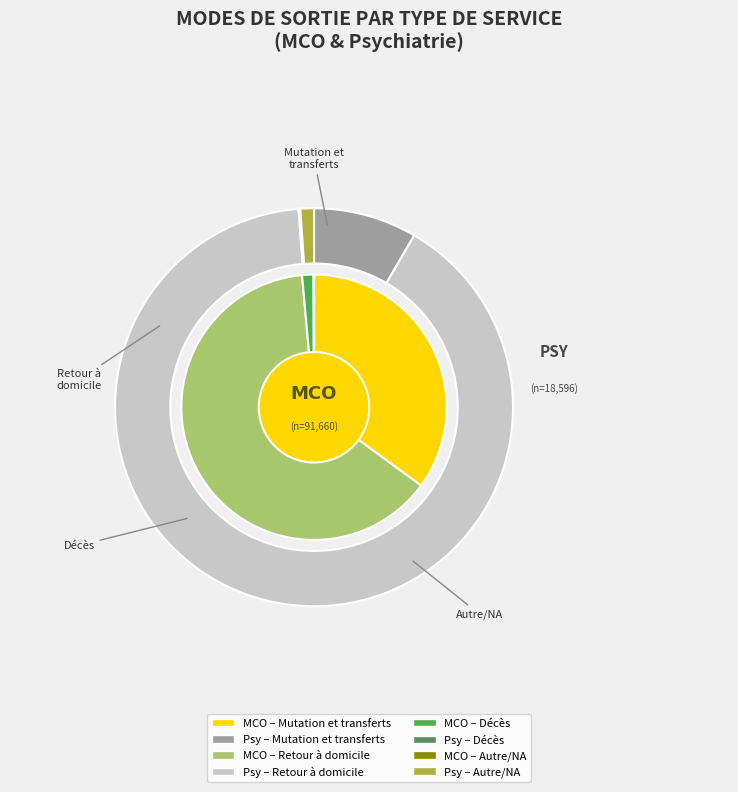

How much of the chart is everything except Retour à domicile?

36.5%